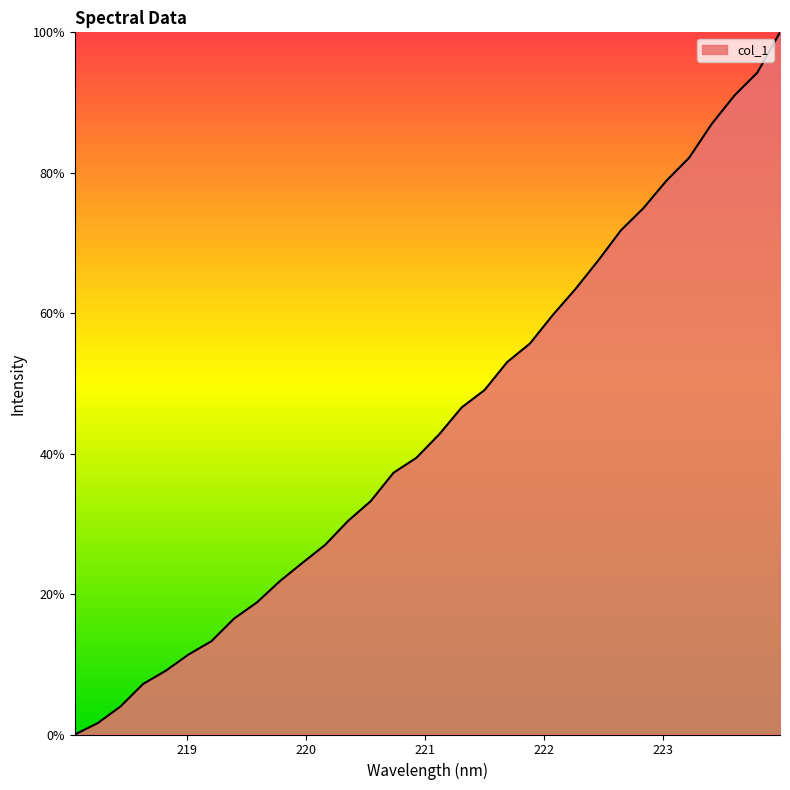

What is the greatest value displayed?

100.0